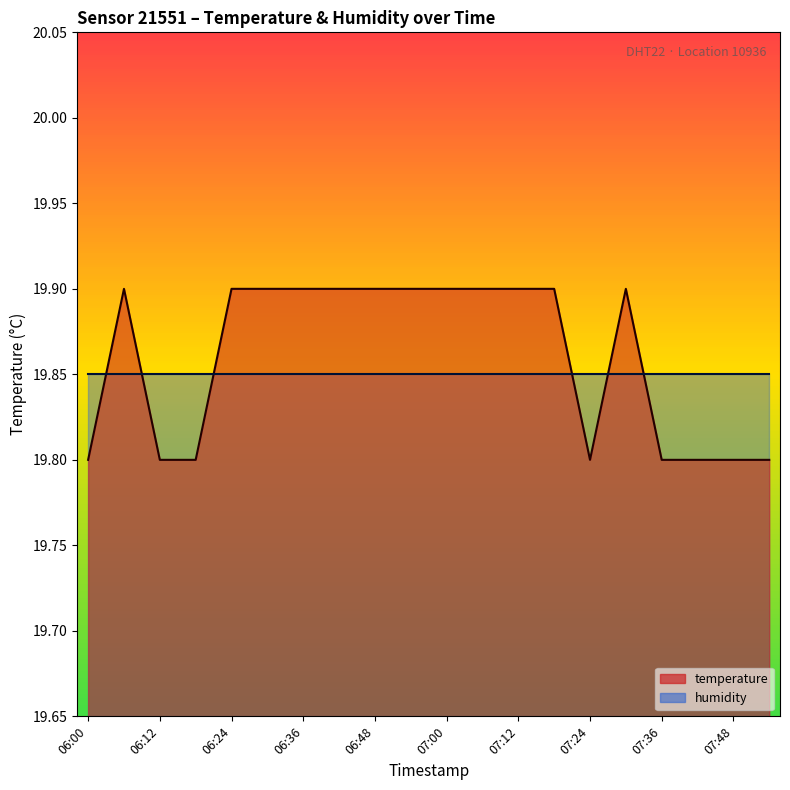

List the labels in order of value, largest first.

06:06, 06:24, 06:30, 06:36, 06:42, 06:48, 06:54, 07:00, 07:06, 07:12, 07:18, 07:30, 06:00, 06:12, 06:18, 07:24, 07:36, 07:42, 07:48, 07:54